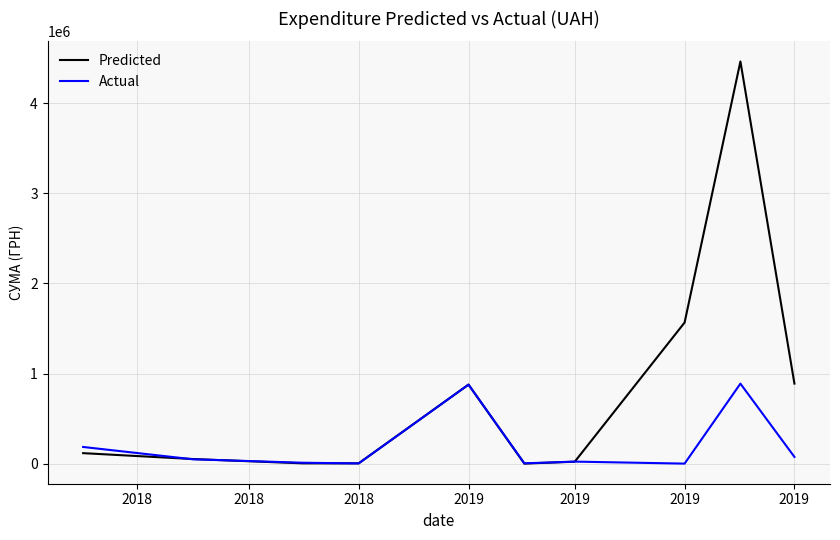

List the series in order of their overall mean, lowest first.

Actual, Predicted